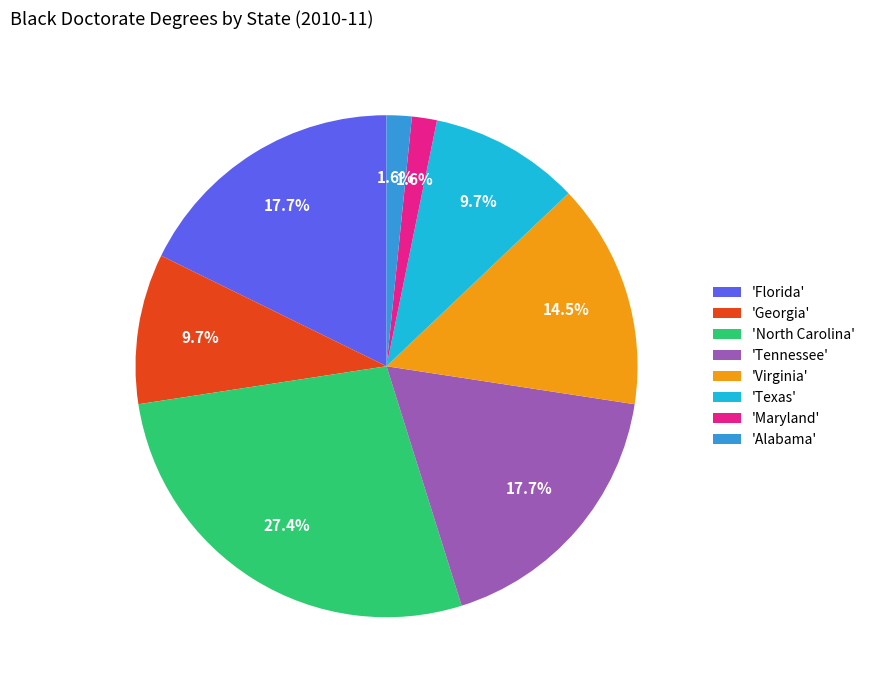

Does any single category account for the majority?

No